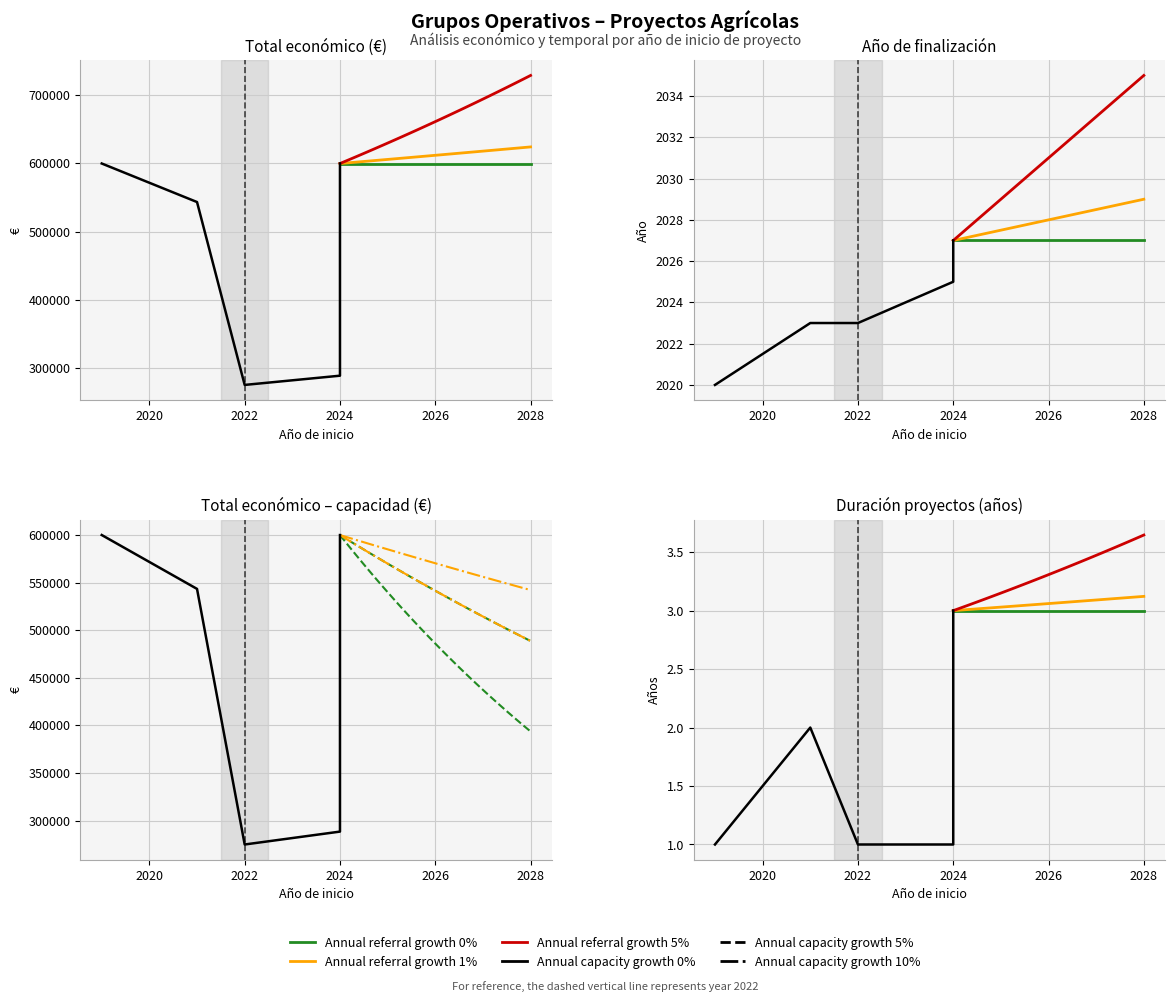

Is this an area chart (filled region under the line)?

No